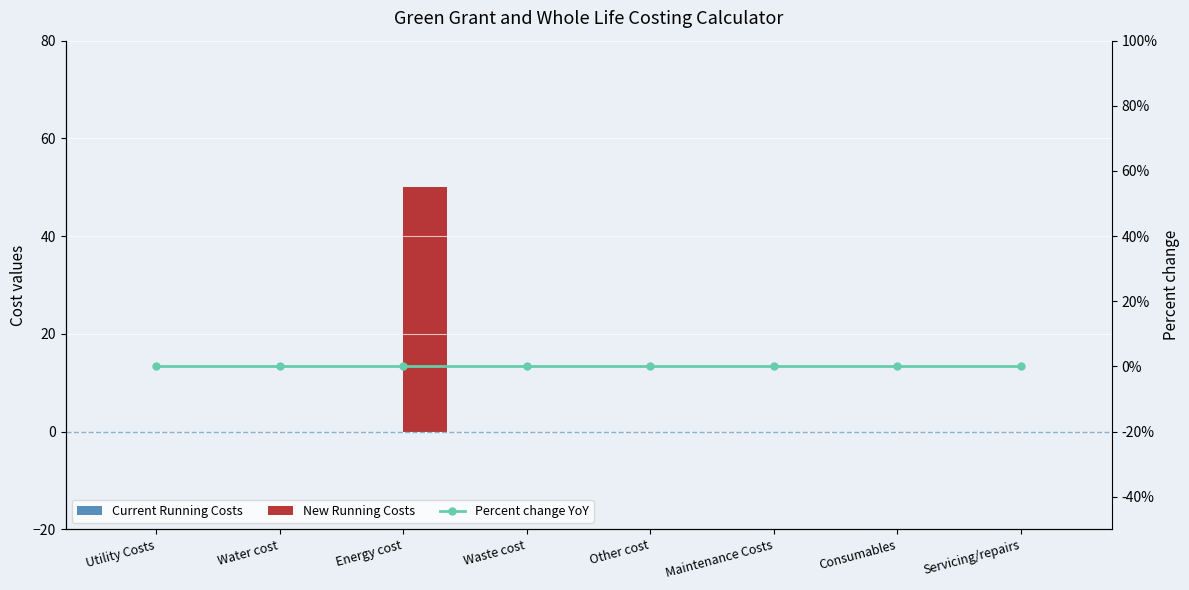

Reading right to left, list all the values displayed in this chart.

Current Running Costs: Servicing/repairs=0	Consumables=0	Maintenance Costs=0	Other cost=0	Waste cost=0	Energy cost=0	Water cost=0	Utility Costs=0
New Running Costs: Servicing/repairs=0	Consumables=0	Maintenance Costs=0	Other cost=0	Waste cost=0	Energy cost=50	Water cost=0	Utility Costs=0
Percent change YoY: Servicing/repairs=0	Consumables=0	Maintenance Costs=0	Other cost=0	Waste cost=0	Energy cost=0	Water cost=0	Utility Costs=0